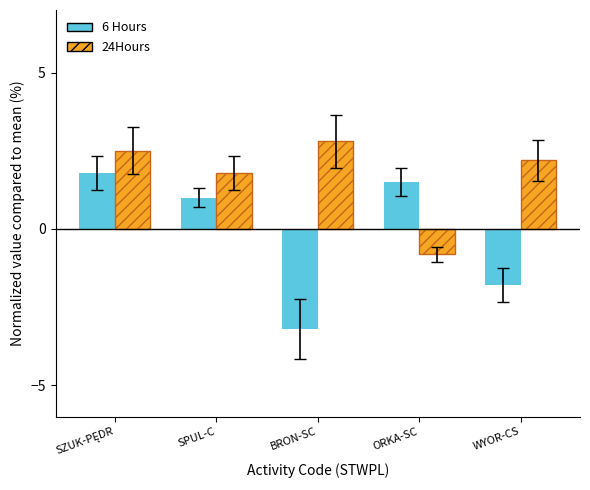

True or false: 6 Hours has a value of -1.8 at WYOR-CS.

True